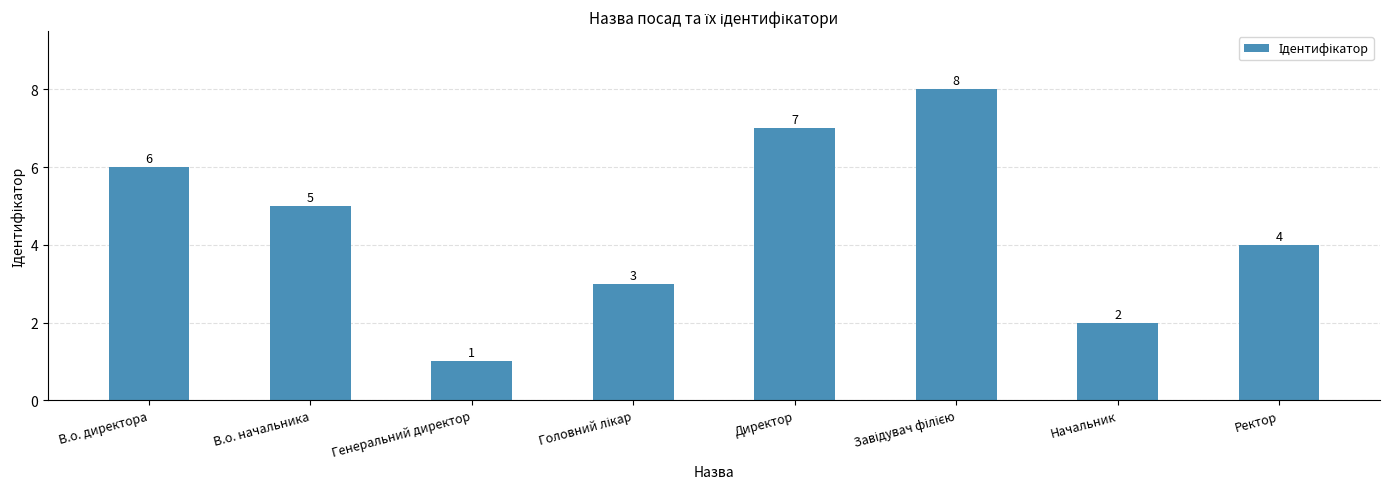

What is the maximum value shown in the chart?

8